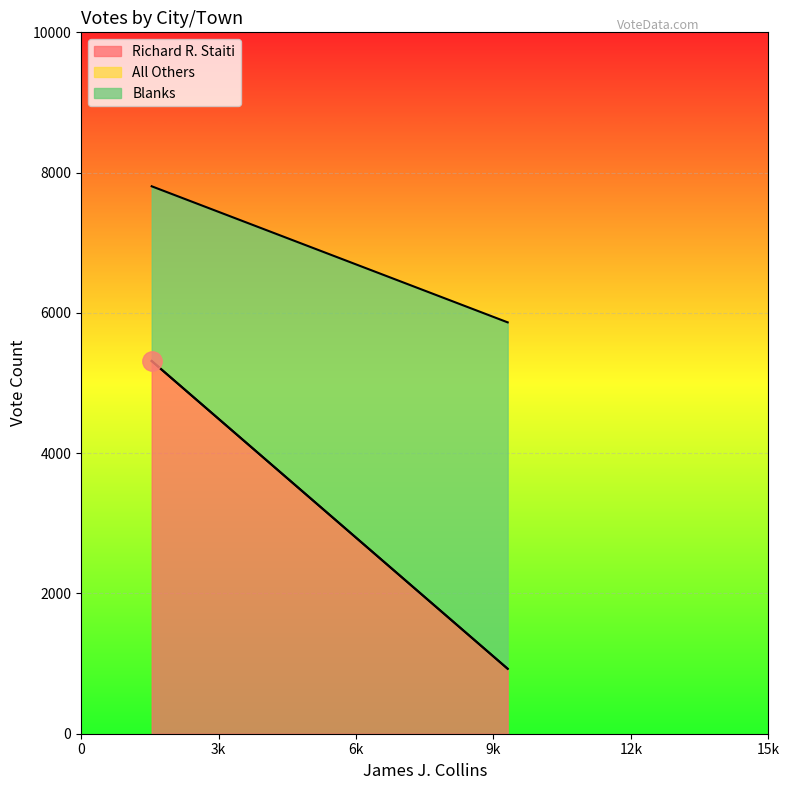

Is it true that Blanks equals 7215 at Milton?

False